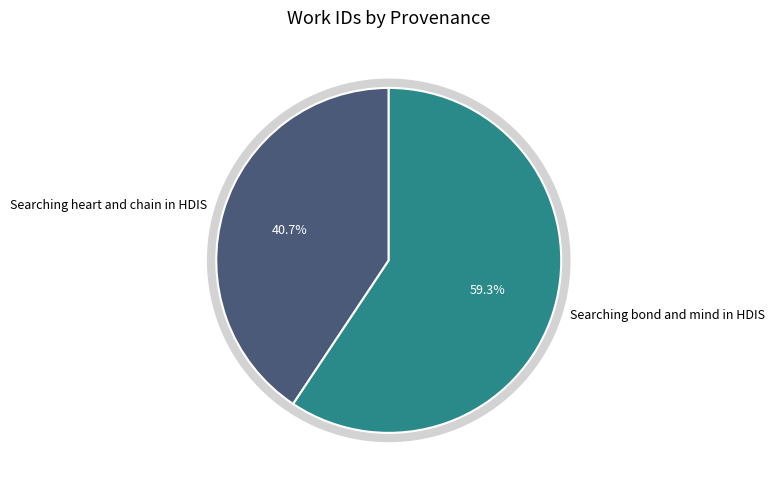

To the nearest percent, what percentage of the pie is Searching heart and chain in HDIS?

41%